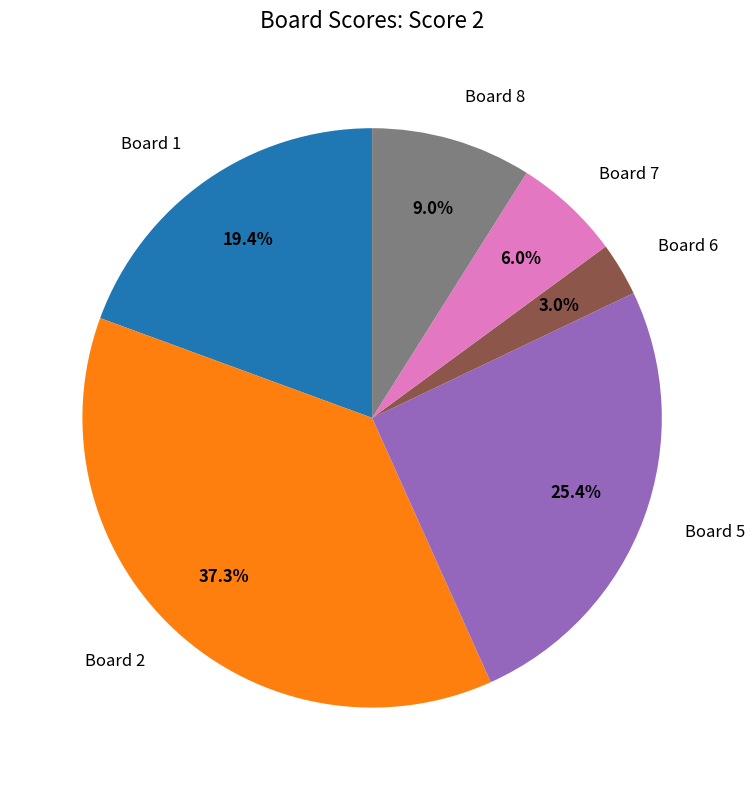

Is there a majority slice in this chart?

No